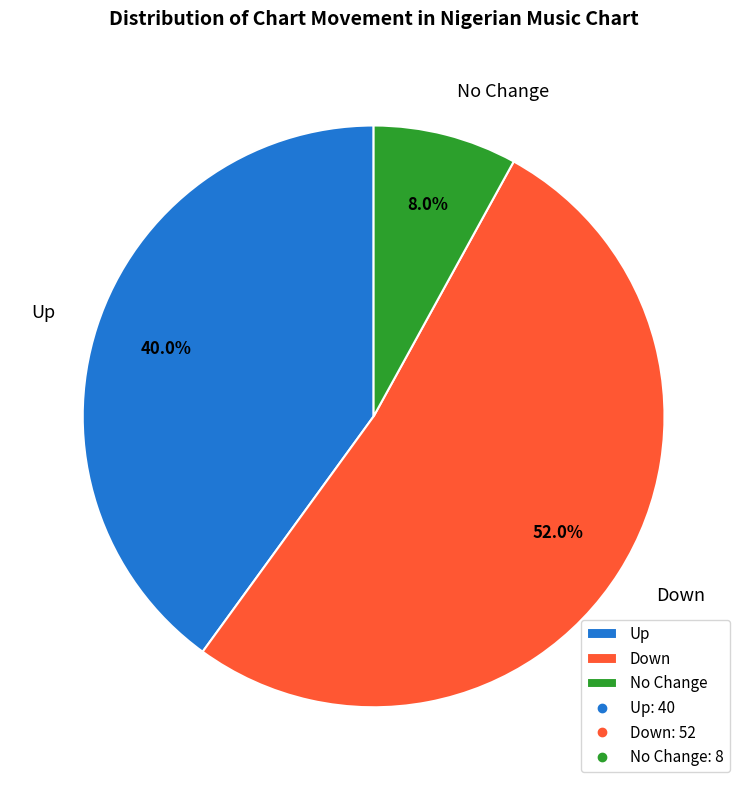

Which slice represents more than half of the pie?

Down